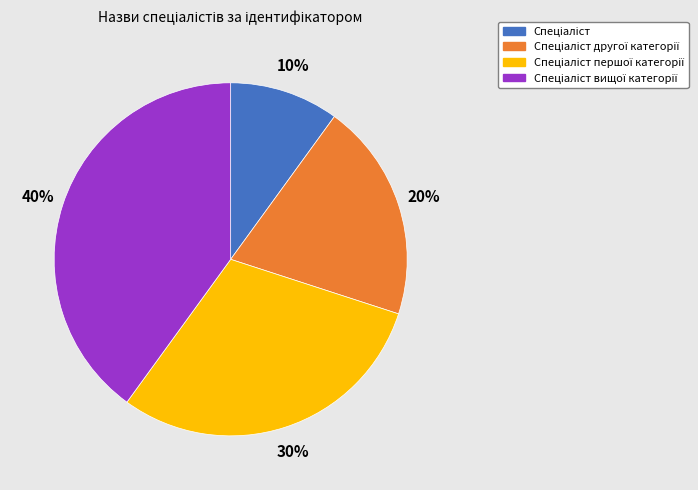

To the nearest percent, what is the average slice percentage?

25%